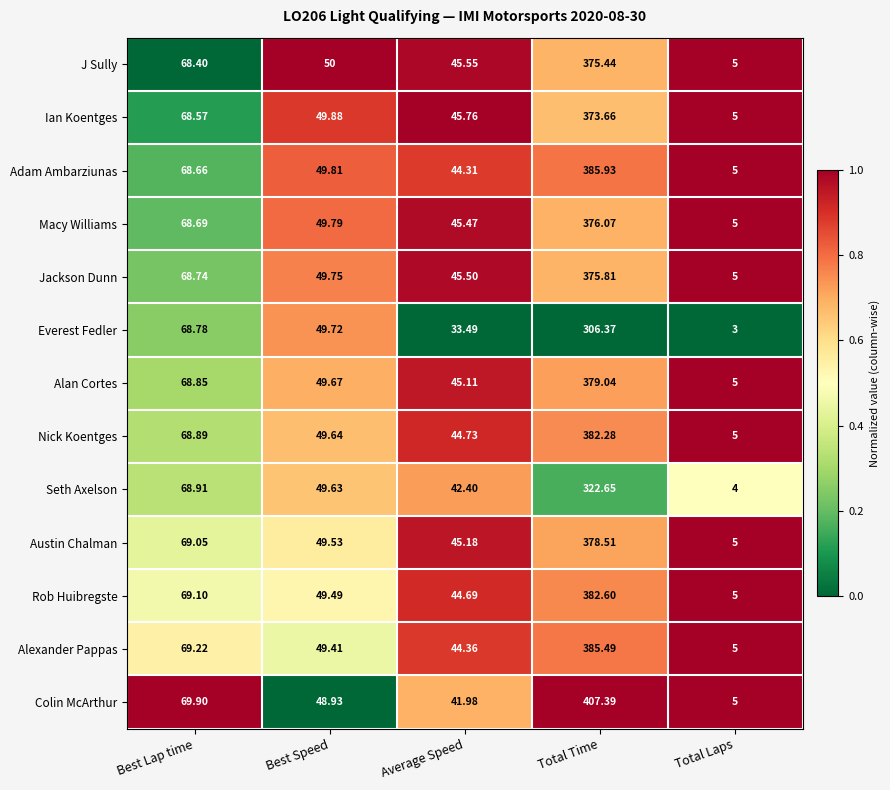

Between Total Time and Total Laps, which series saw the biggest shift?

Colin McArthur